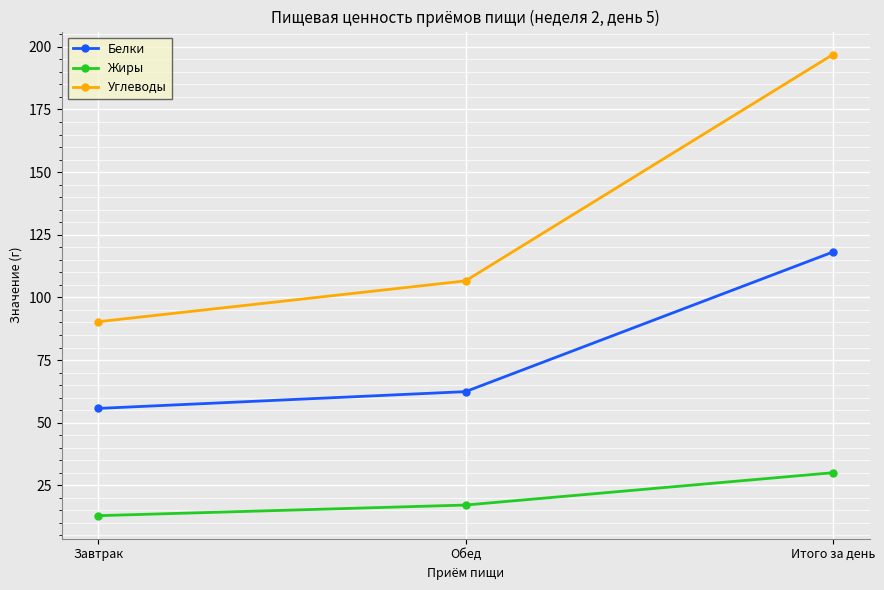

Between Завтрак and Итого за день, which series saw the biggest shift?

Углеводы